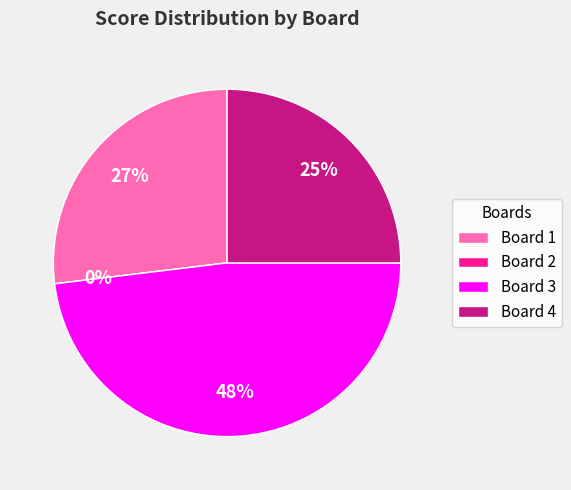

To the nearest percent, what is the average slice percentage?

25%